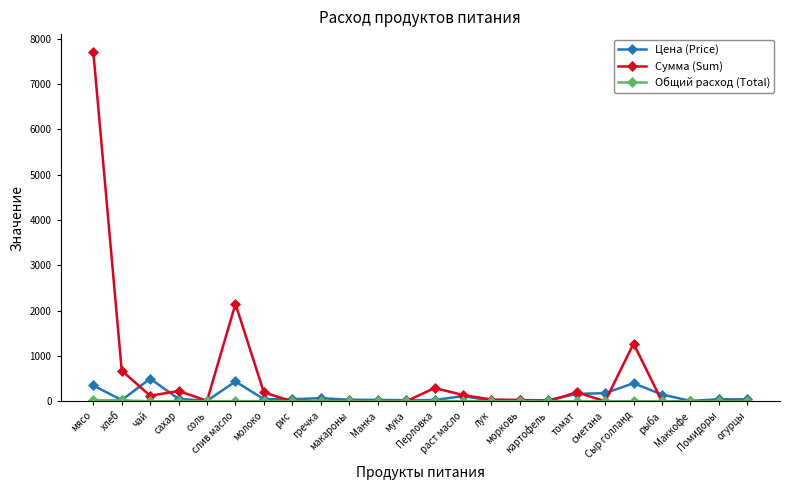

True or false: Цена (Price) has more than 2 points higher than both neighbors.

True